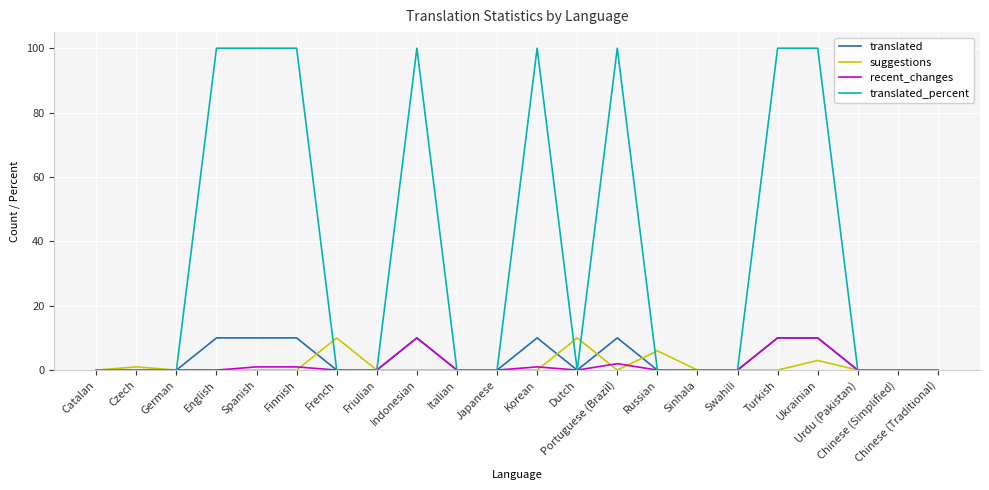

Count the number of data series in this chart.

4